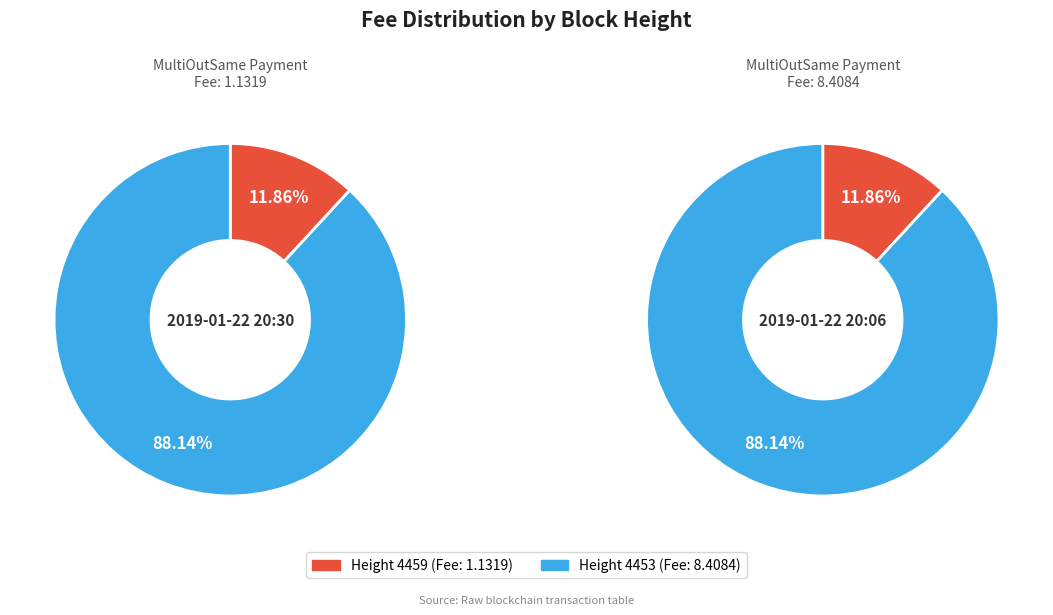

How many segments does this pie chart have?

2